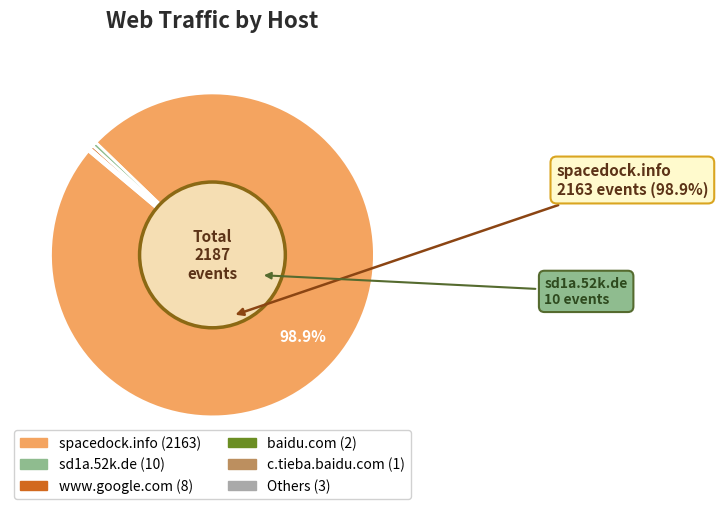

Does any single category account for the majority?

Yes